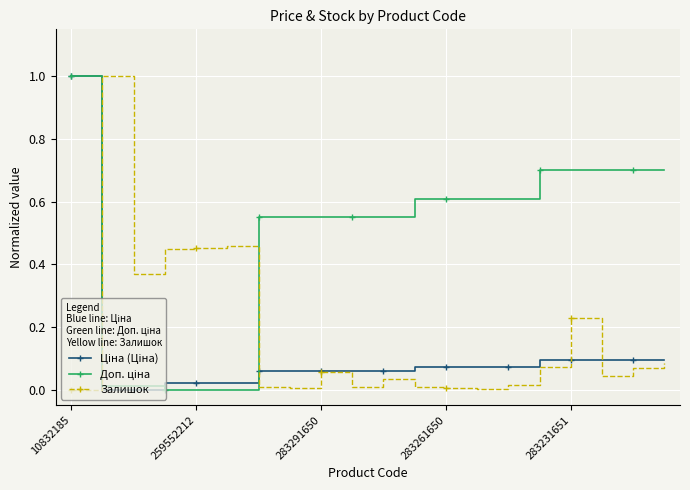

At which category is the sum across all series the highest?

10832185